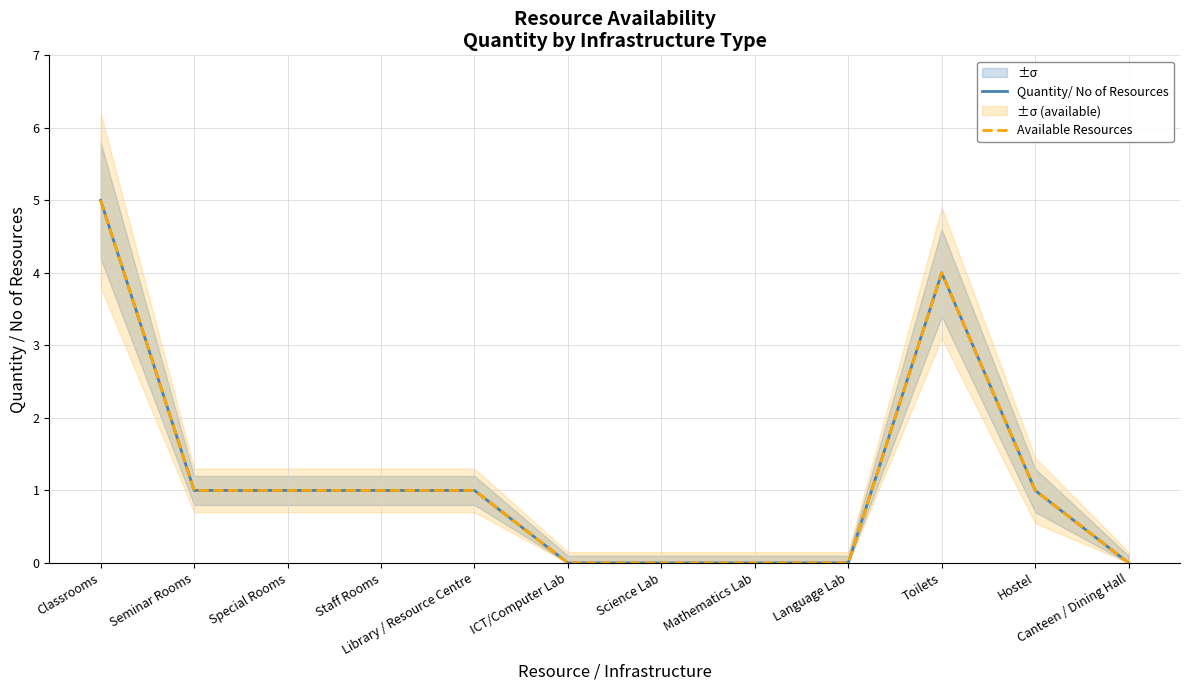

Where is Quantity/ No of Resources nearest to the value 2?

Seminar Rooms